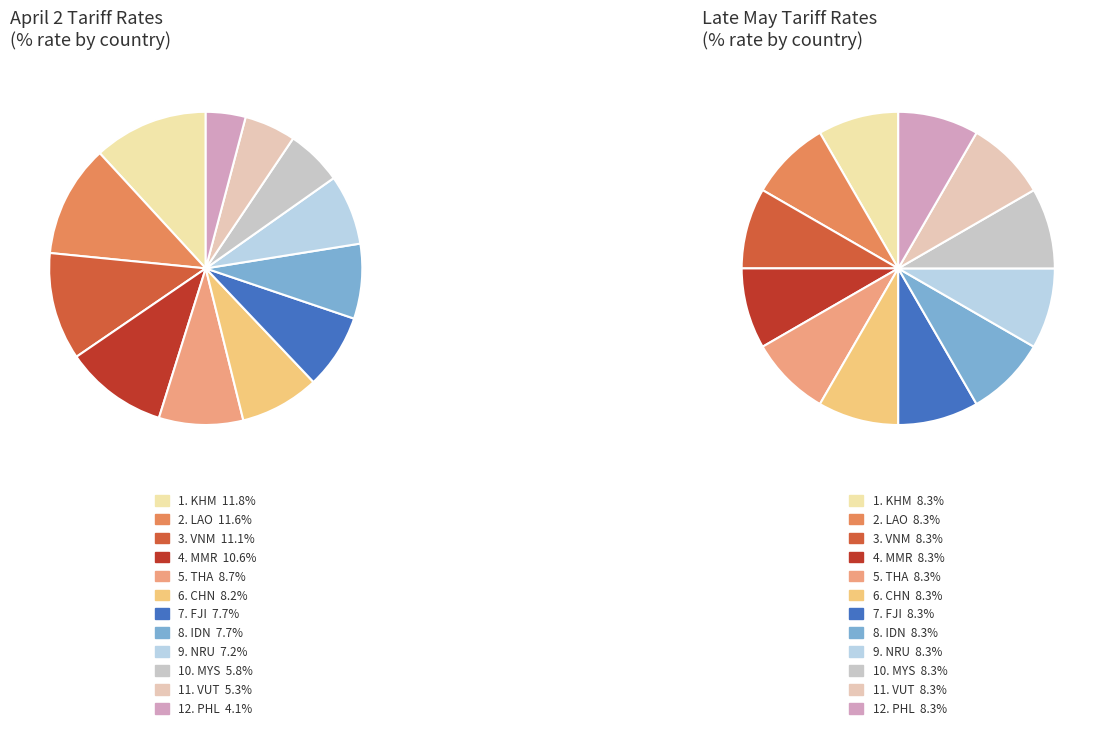

Is it true that THA is 3% of the pie?

False